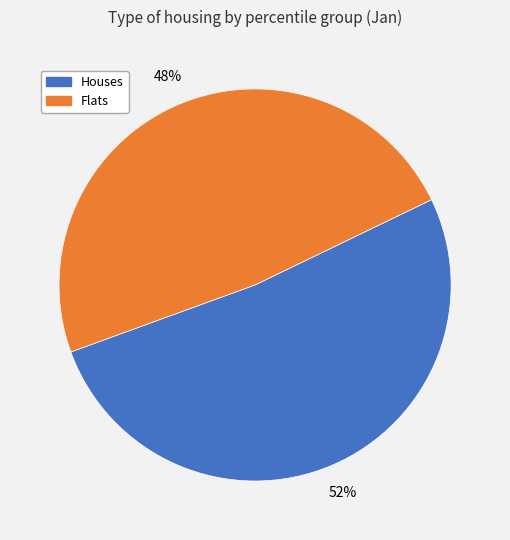

How many slices are in this pie chart?

2